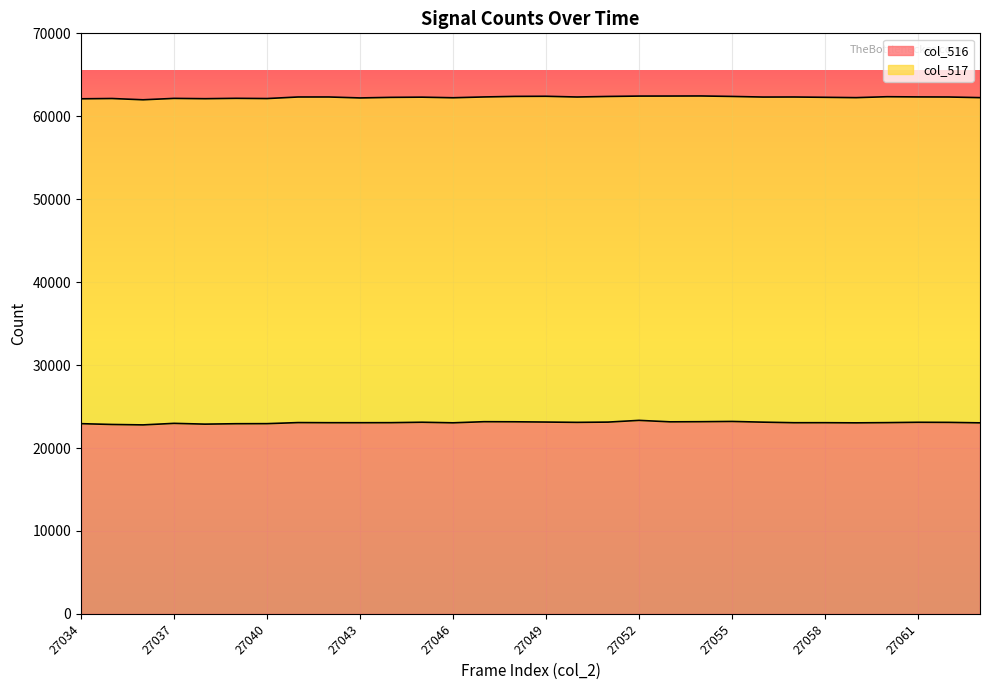

Does the chart display data point markers on the line(s)?

No